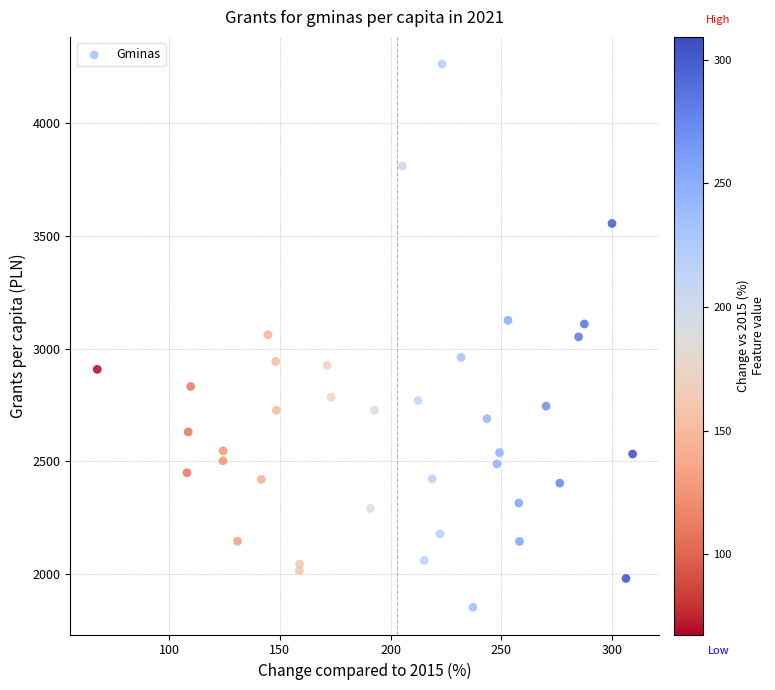

What is the range of Y values (max minus min)?

2406